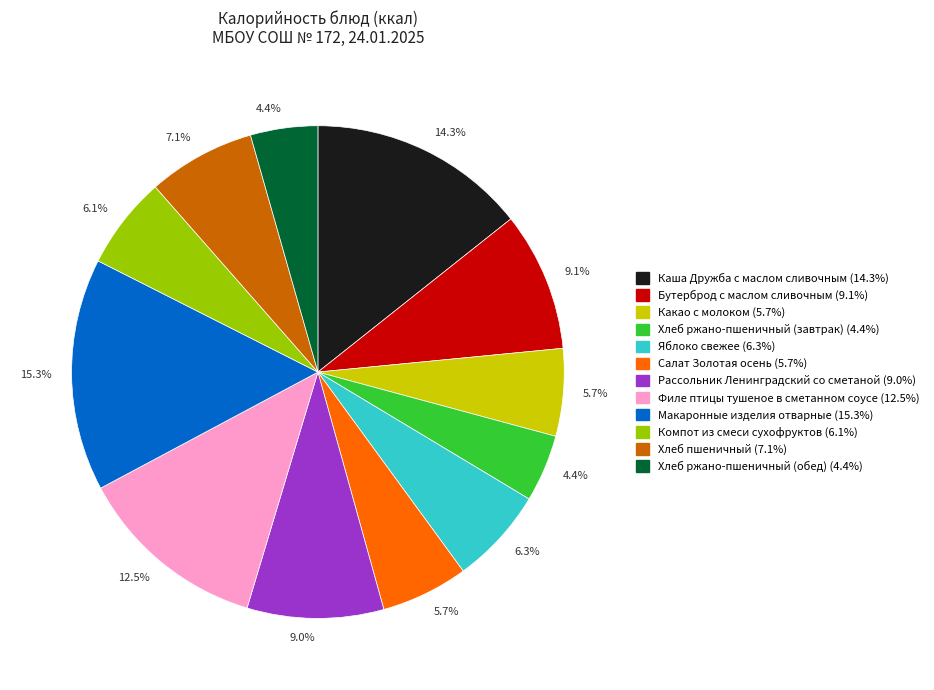

Is there any slice that represents more than half of the pie?

No